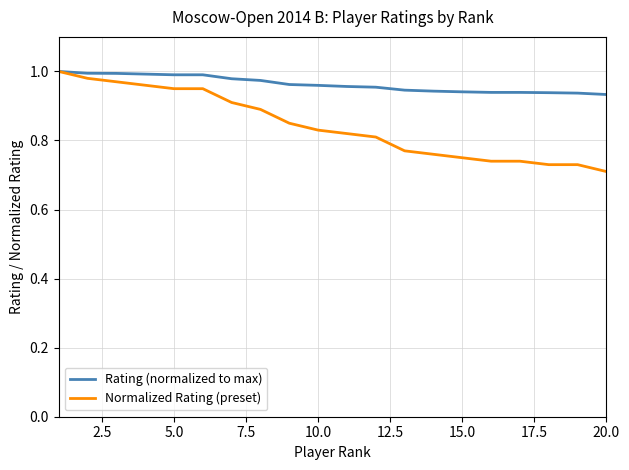

Which series has the largest total across all categories?

Rating (normalized to max)